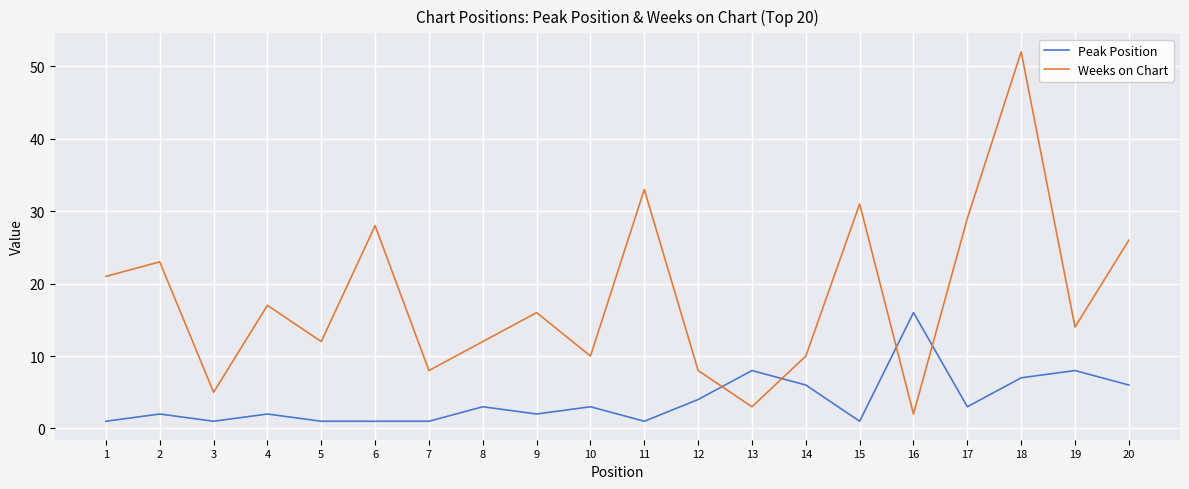

How many times do Peak Position and Weeks on Chart cross each other?

4